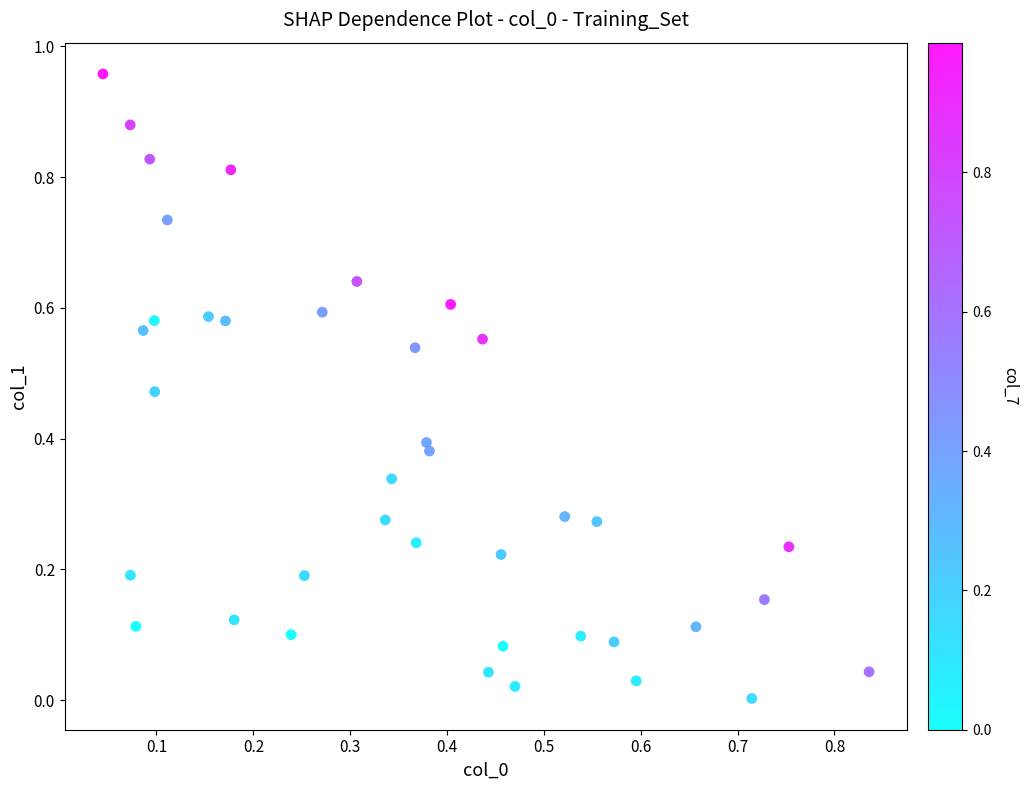

How many points are shown in the scatter plot?

39